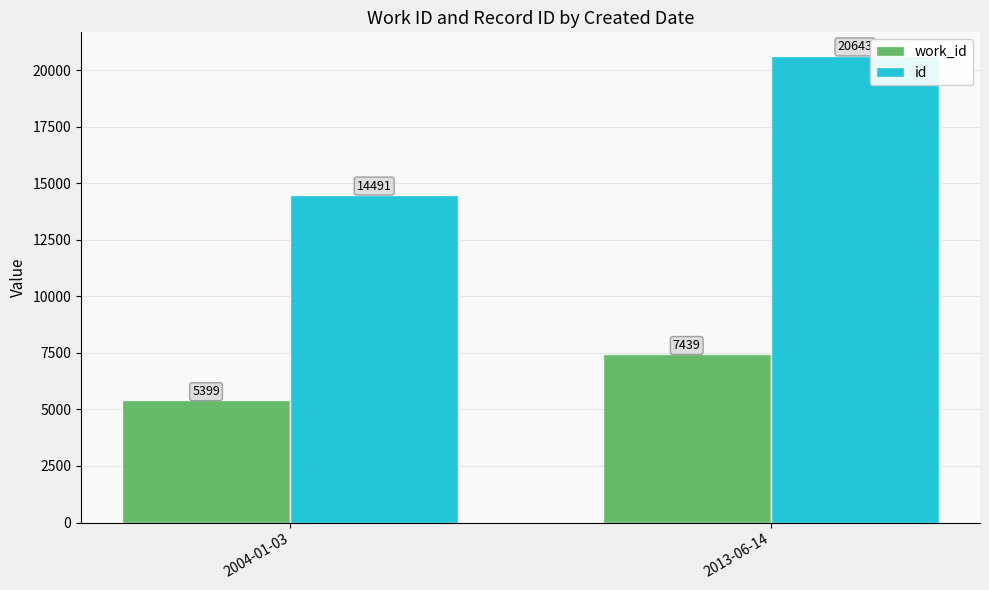

Reading right to left, extract all data points from this chart.

work_id: 2013-06-14=7439	2004-01-03=5399
id: 2013-06-14=20643	2004-01-03=14491